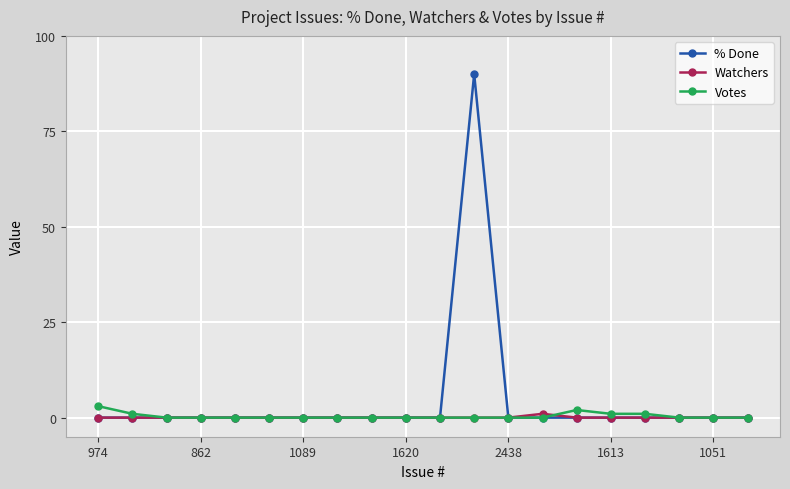

Which series has the largest range (max minus min)?

% Done